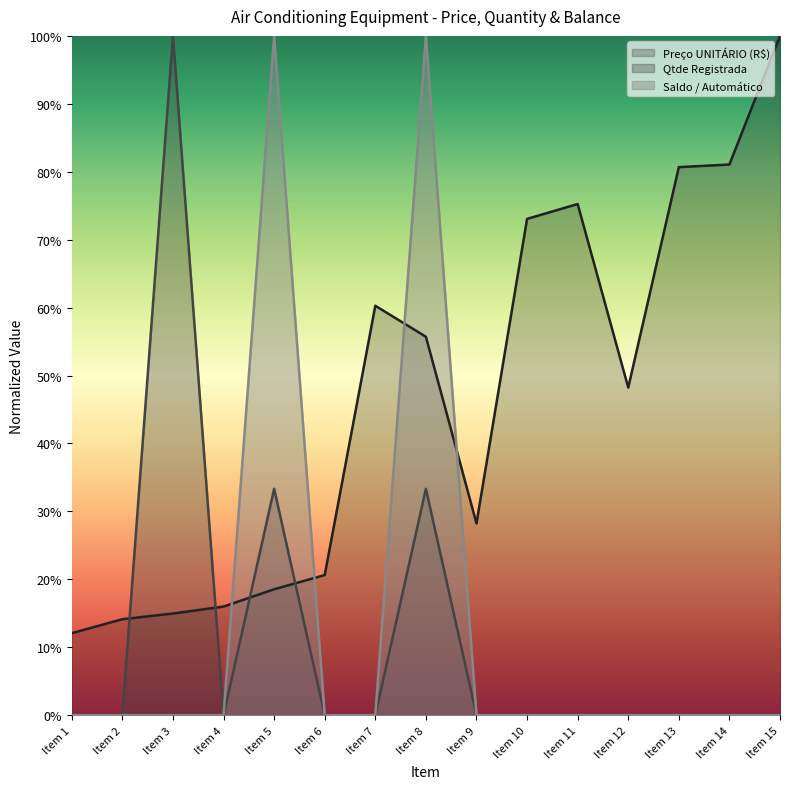

At which category does Preço UNITÁRIO (R$) reach its first local peak?

Item 7